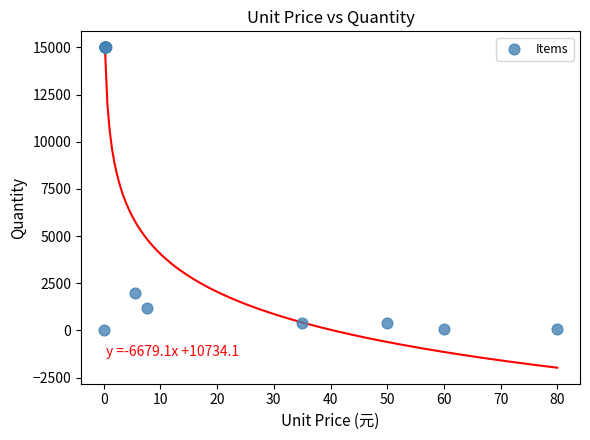

What Y value in the scatter plot is closest to 7500?

2000